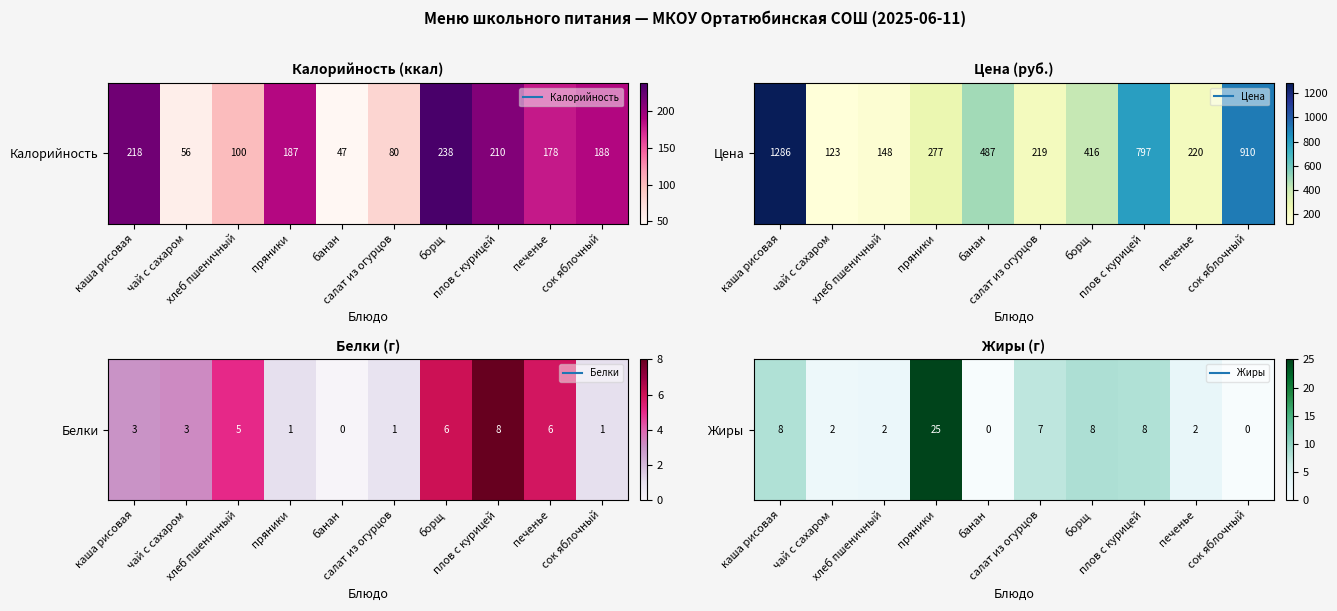

The value at банан is 0.0. True or false?

True